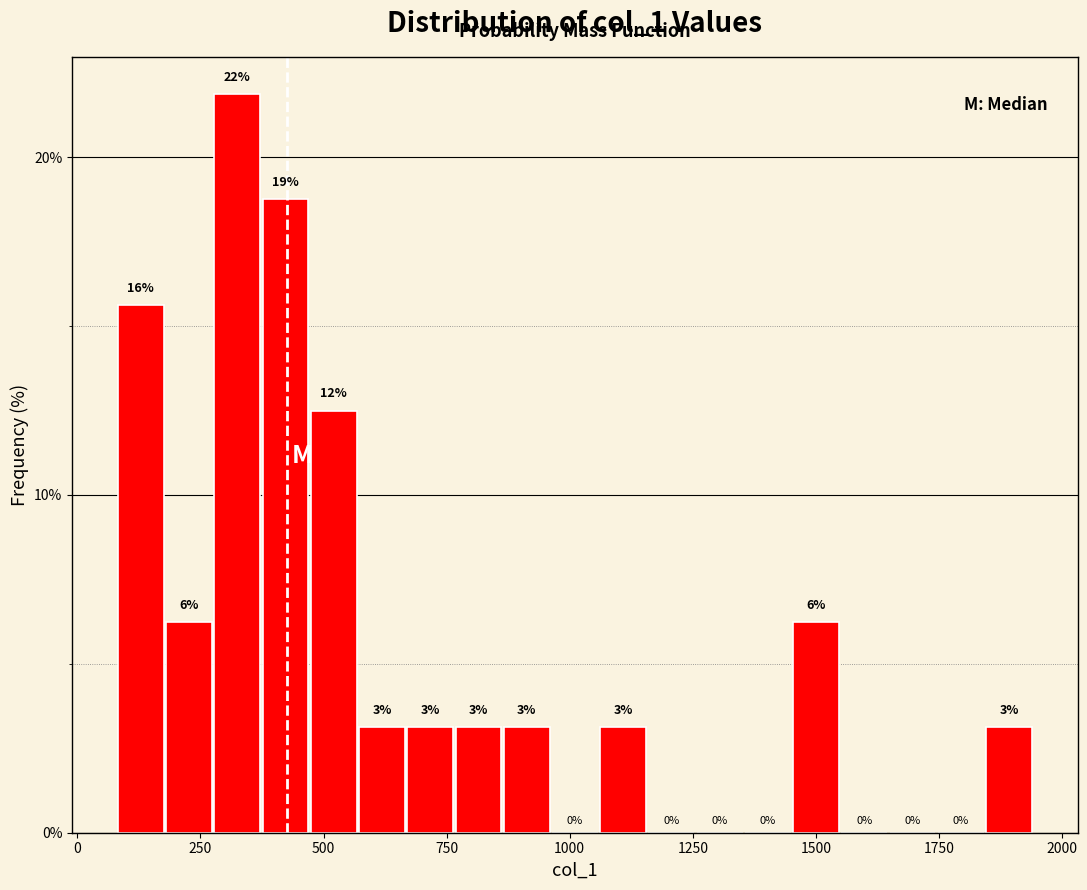

Read against the x-axis, roughly where is the centre of the tallest bar?

300